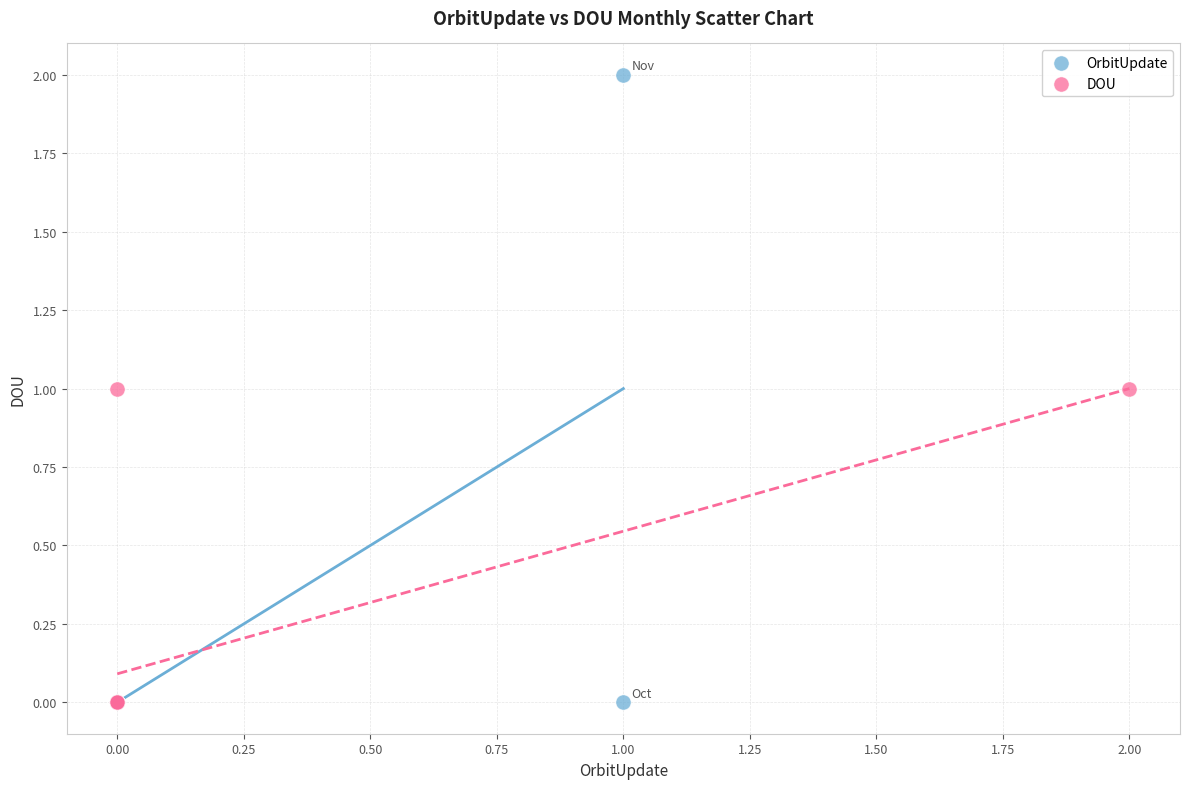

Which series has the largest Y range (max minus min)?

OrbitUpdate